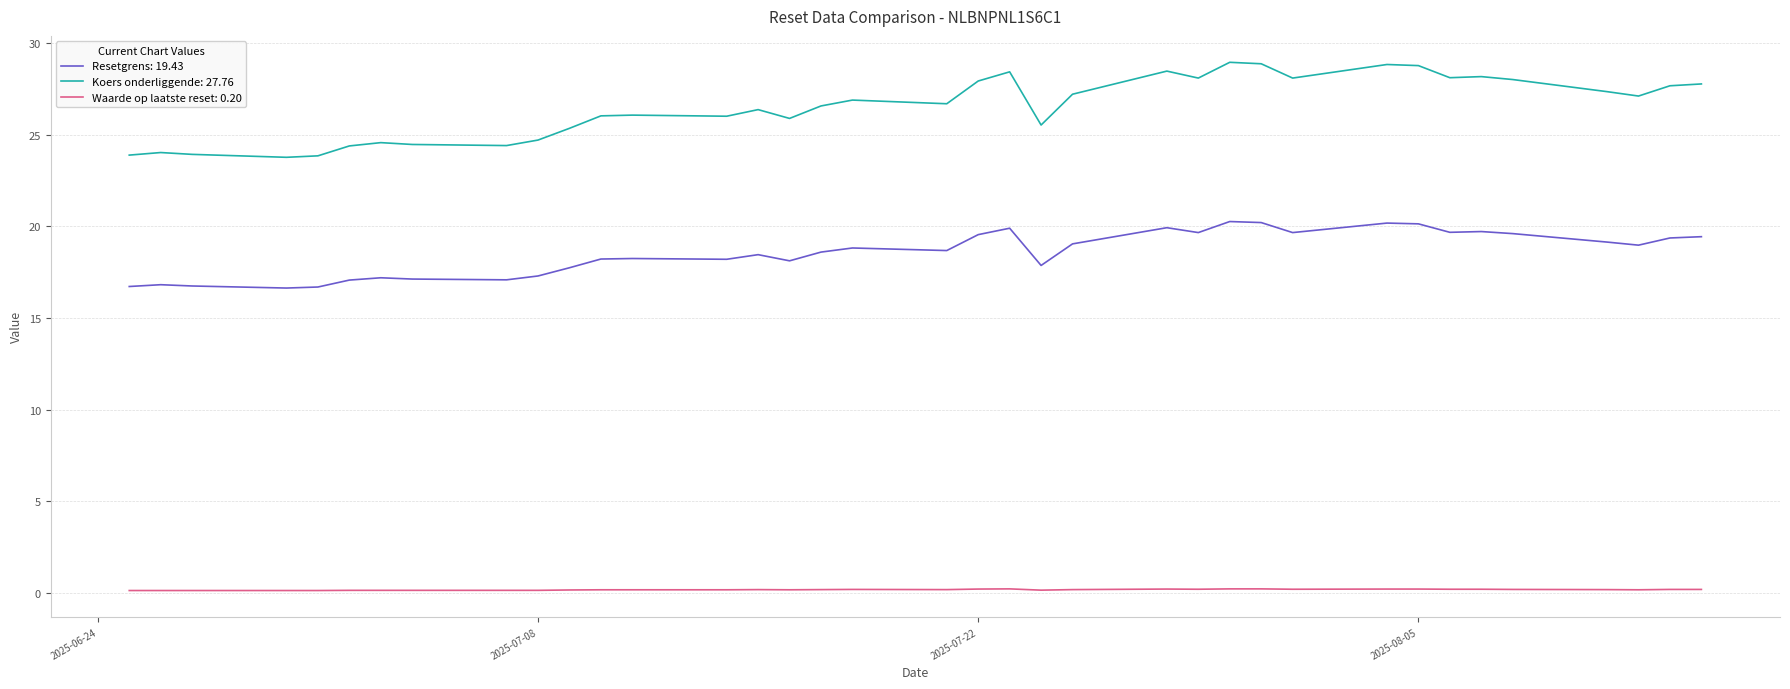

Reading left to right, what are all the values shown in this chart?

Resetgrens: 16.7	16.8	16.7	16.6	16.7	17.1	17.2	17.1	17.1	17.3	17.7	18.2	18.2	18.2	18.5	18.1	18.6	18.8	18.7	19.5	19.9	17.9	19.0	19.9	19.7	20.3	20.2	19.7	20.2	20.1	19.7	19.7	19.6	19.1	19.0	19.4	19.4
Koers onderliggende: 23.9	24.0	23.9	23.8	23.8	24.4	24.6	24.5	24.4	24.7	25.3	26.0	26.1	26.0	26.4	25.9	26.6	26.9	26.7	27.9	28.4	25.5	27.2	28.5	28.1	28.9	28.9	28.1	28.8	28.8	28.1	28.2	28.0	27.3	27.1	27.7	27.8
Waarde op laatste reset: 0.1	0.1	0.1	0.1	0.1	0.1	0.1	0.1	0.1	0.1	0.2	0.2	0.2	0.2	0.2	0.2	0.2	0.2	0.2	0.2	0.2	0.2	0.2	0.2	0.2	0.2	0.2	0.2	0.2	0.2	0.2	0.2	0.2	0.2	0.2	0.2	0.2